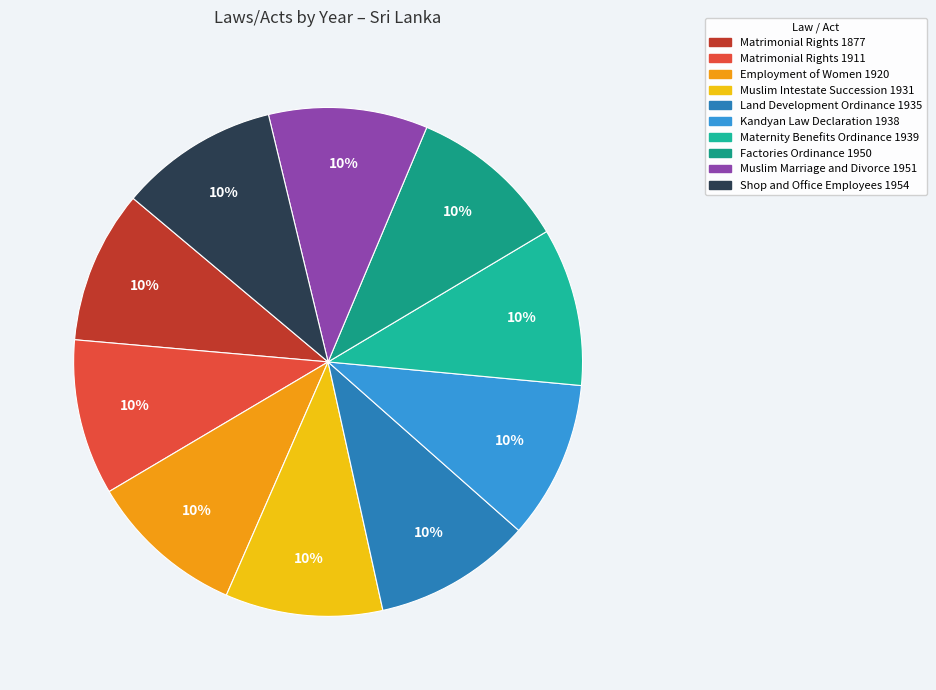

Is it true that Muslim Intestate Succession 1931 is 22% of the pie?

False